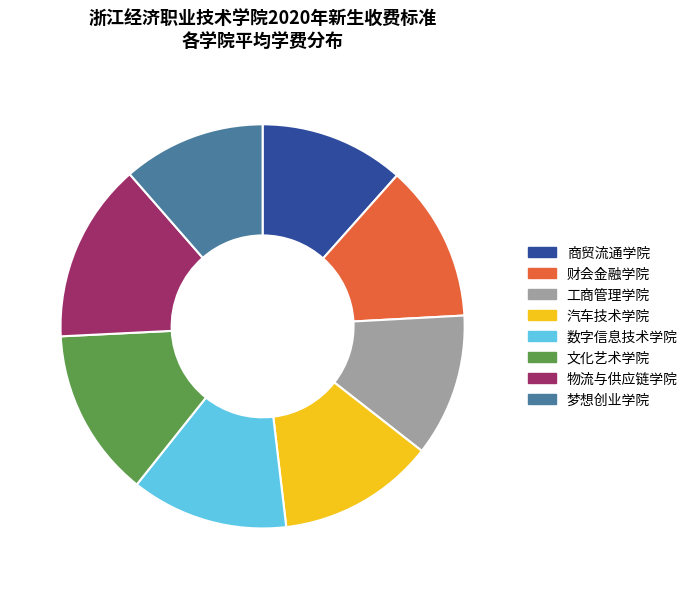

Is there any slice that represents more than half of the pie?

No